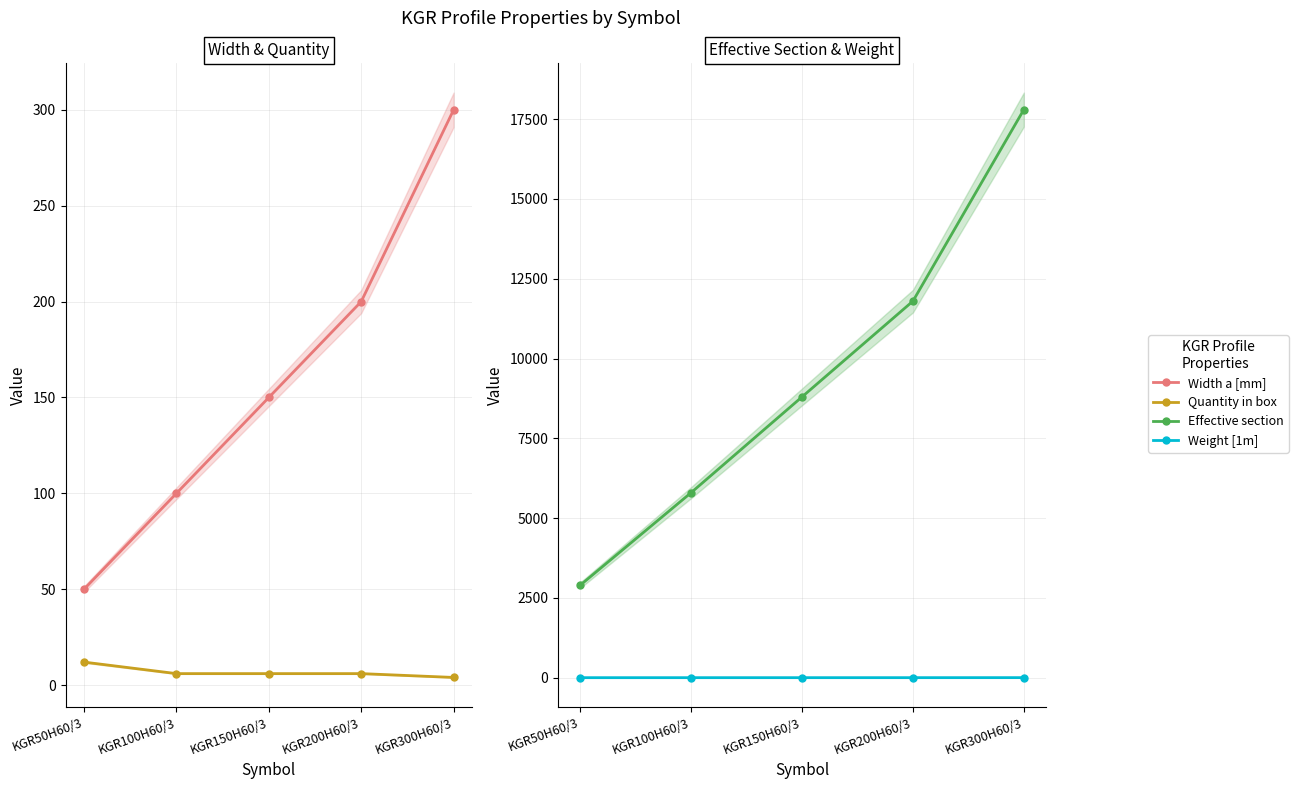

What is the minimum value shown in the chart?

0.7